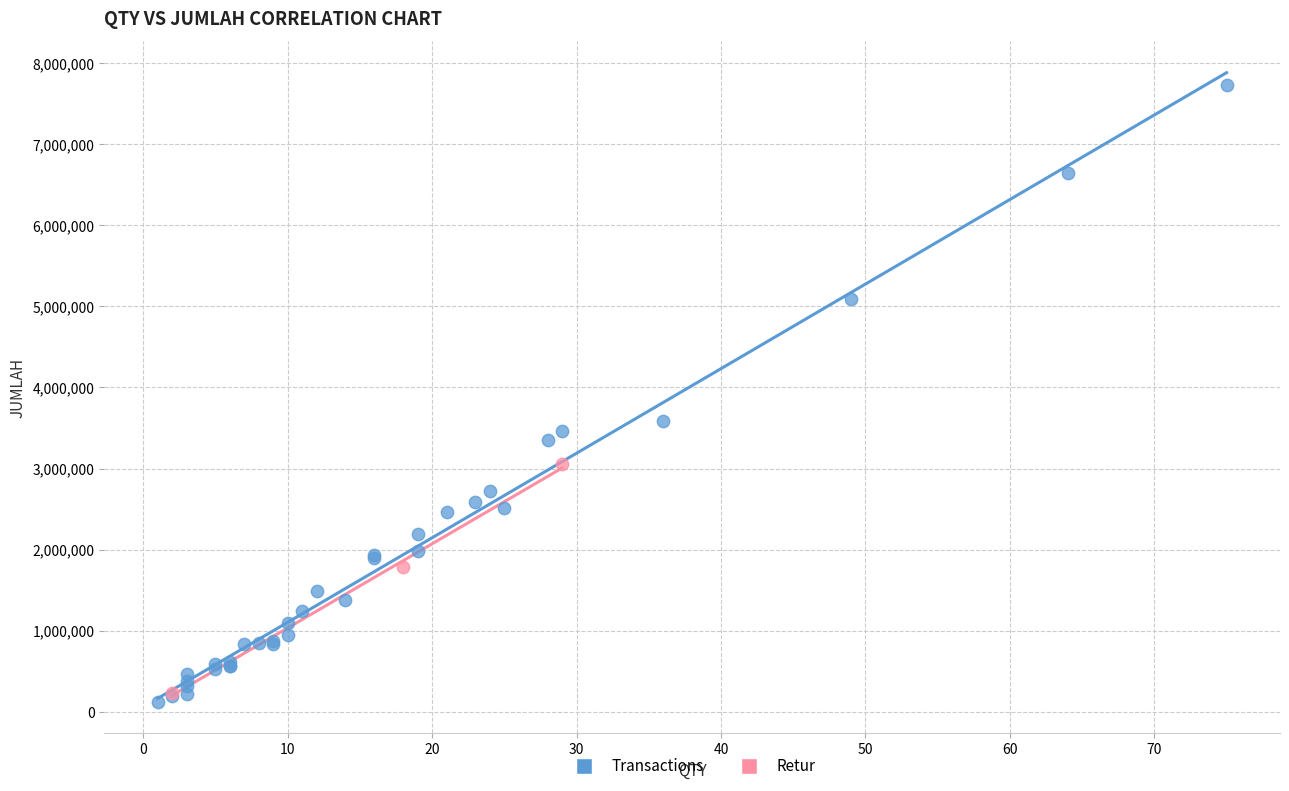

Which series has the widest spread of Y values?

Transactions